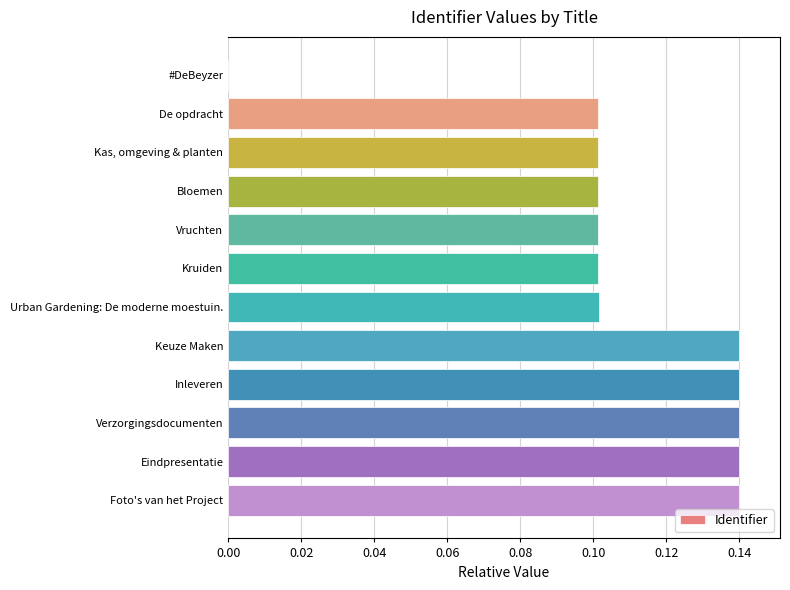

Is it true that the value at Eindpresentatie is 0.1?

True